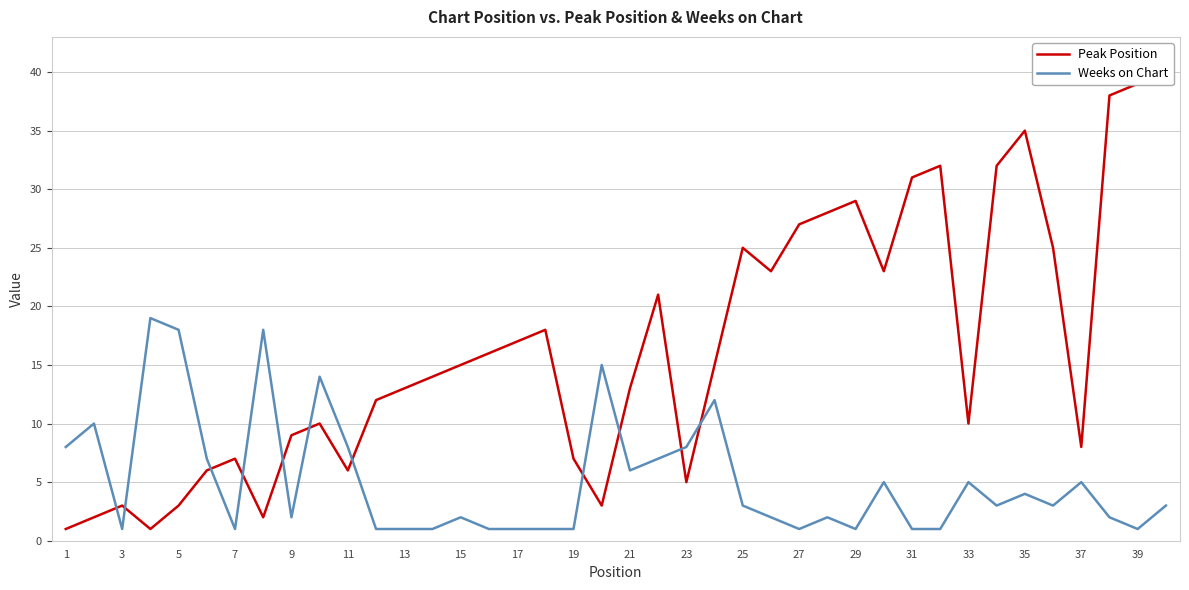

What is the minimum value shown in the chart?

1